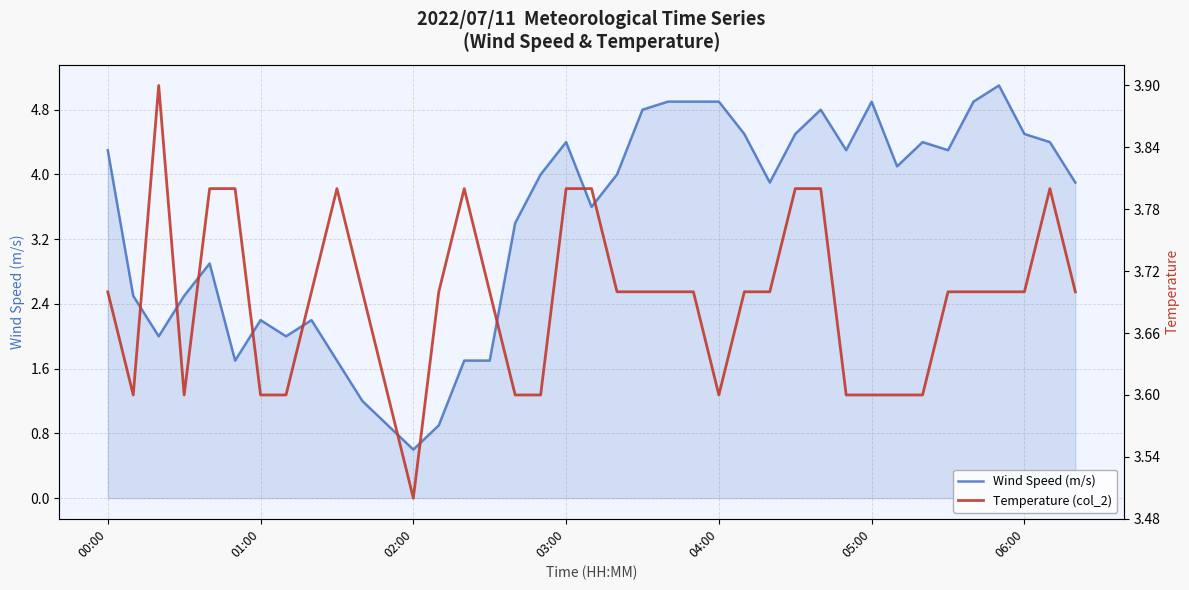

Between 19 and 13, which is larger?

19